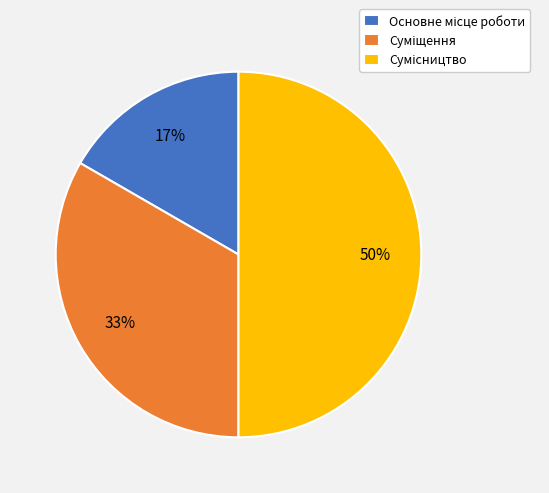

To the nearest percent, what is the average slice percentage?

33%